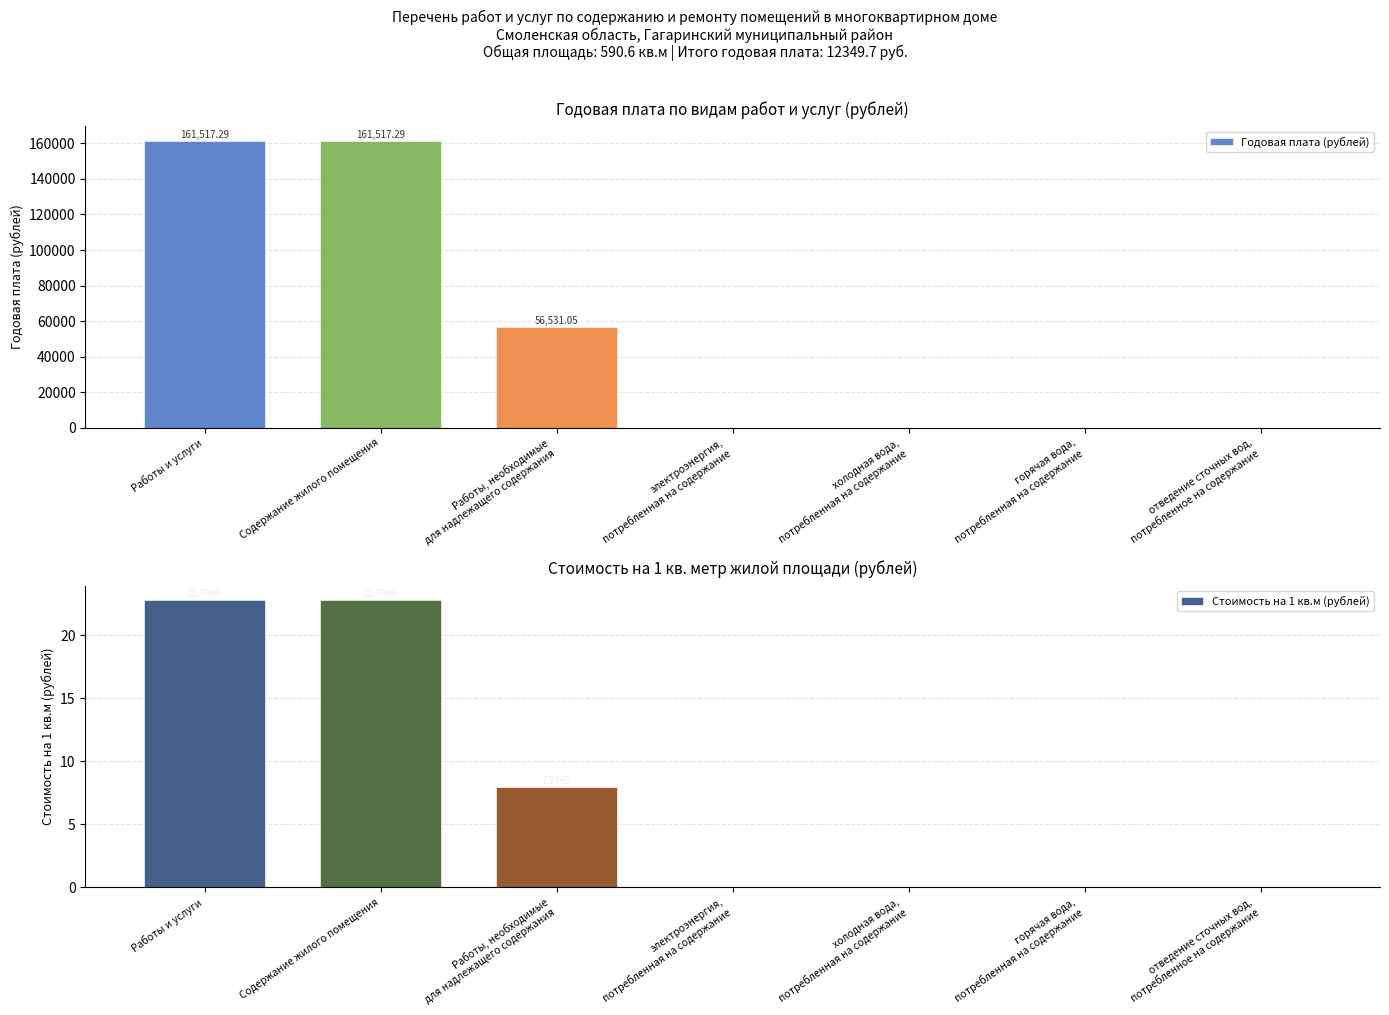

List the series in order of their peak value, lowest first.

Стоимость на 1 кв.м (рублей), Годовая плата (рублей)